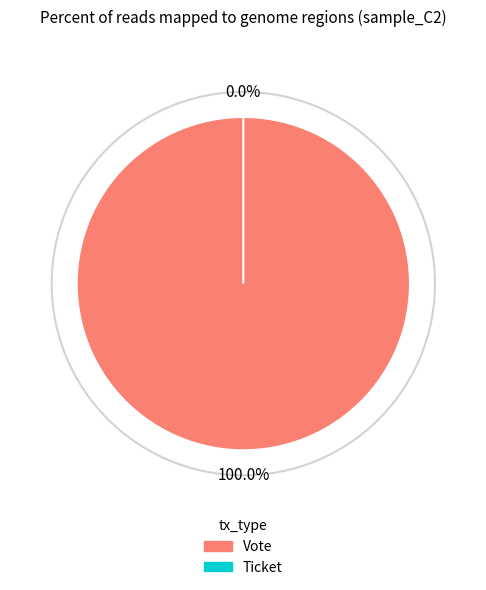

Rank the categories by value from lowest to highest.

Ticket, Vote